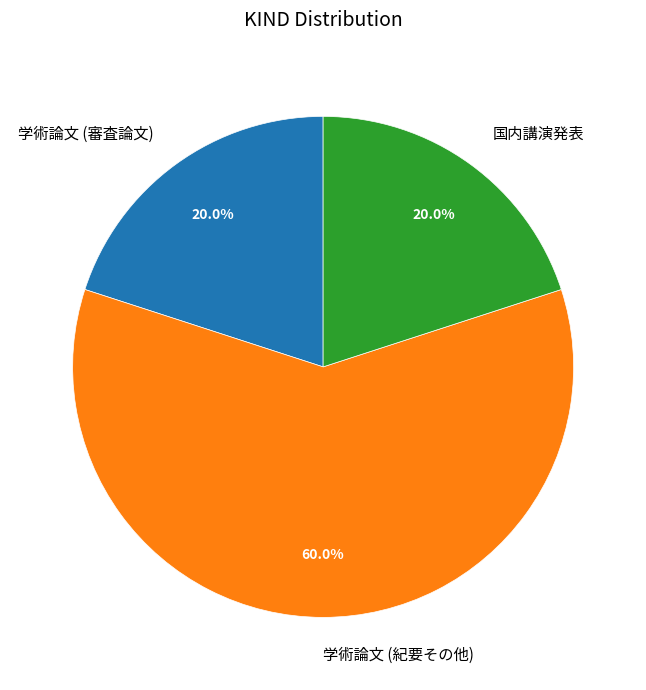

To the nearest percent, what is the average slice percentage?

33%